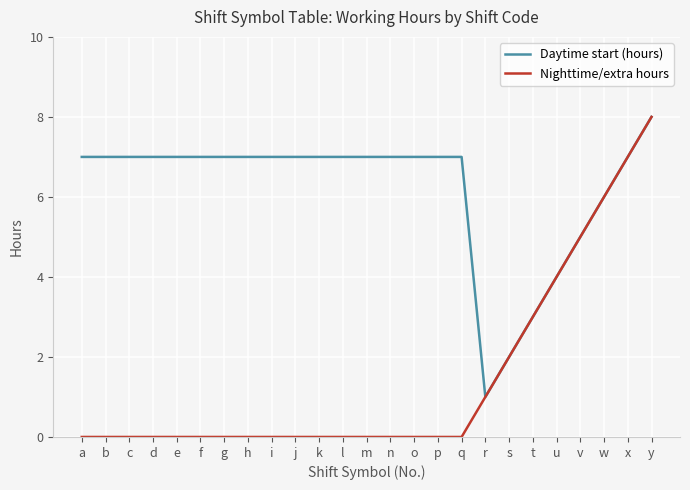

Which series changed the most between g and s?

Daytime start (hours)